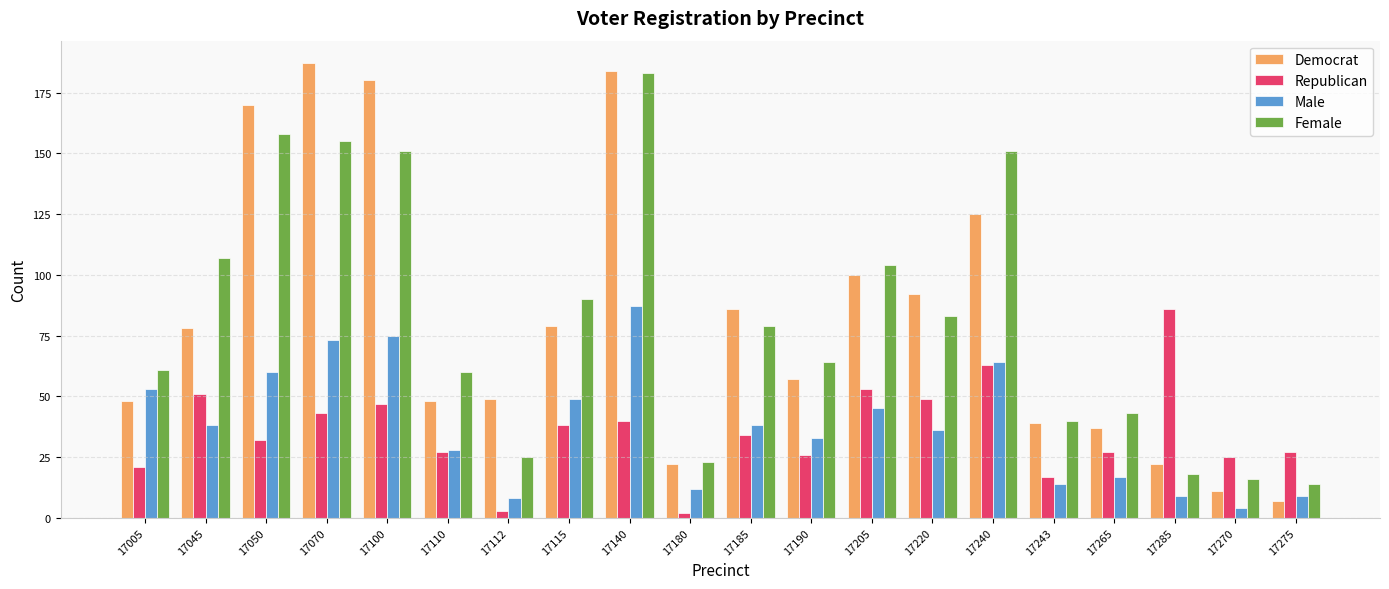

Which series has the widest spread of values?

Democrat